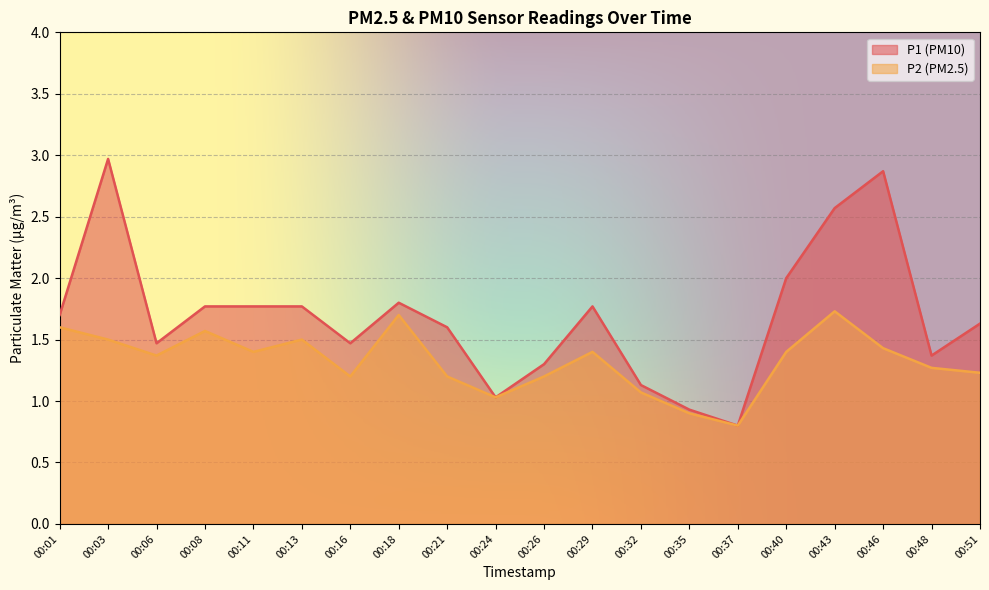

True or false: P1 and P2 cross at least once.

False